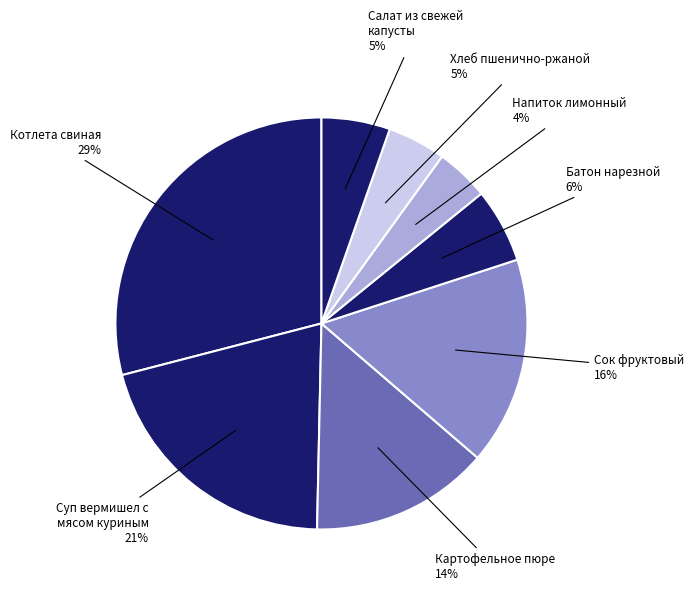

How many slices are in this pie chart?

8